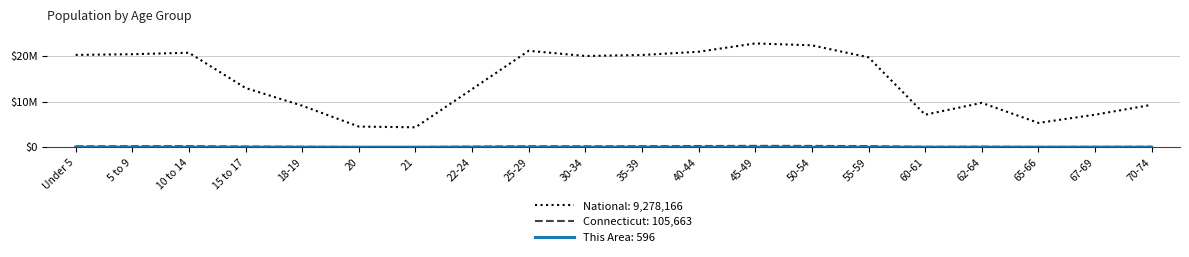

Reading left to right, extract all data points from this chart.

This Area: Under 5=1623	5 to 9=1626	10 to 14=1765	15 to 17=1041	18-19=613	20=290	21=280	22-24=911	25-29=1555	30-34=1579	35-39=1596	40-44=1600	45-49=1726	50-54=1720	55-59=1426	60-61=481	62-64=658	65-66=426	67-69=474	70-74=596
Connecticut: Under 5=202106	5 to 9=222571	10 to 14=240265	15 to 17=152073	18-19=98761	20=48139	21=46335	22-24=133424	25-29=214145	30-34=206232	35-39=222401	40-44=262037	45-49=291272	50-54=284325	55-59=240157	60-61=84356	62-64=118939	65-66=64434	67-69=84847	70-74=105663
National: Under 5=20201362	5 to 9=20348657	10 to 14=20677194	15 to 17=12954254	18-19=9086089	20=4519129	21=4354294	22-24=12712576	25-29=21101849	30-34=19962099	35-39=20179642	40-44=20890964	45-49=22708591	50-54=22298125	55-59=19664805	60-61=7113727	62-64=9704197	65-66=5319902	67-69=7115361	70-74=9278166